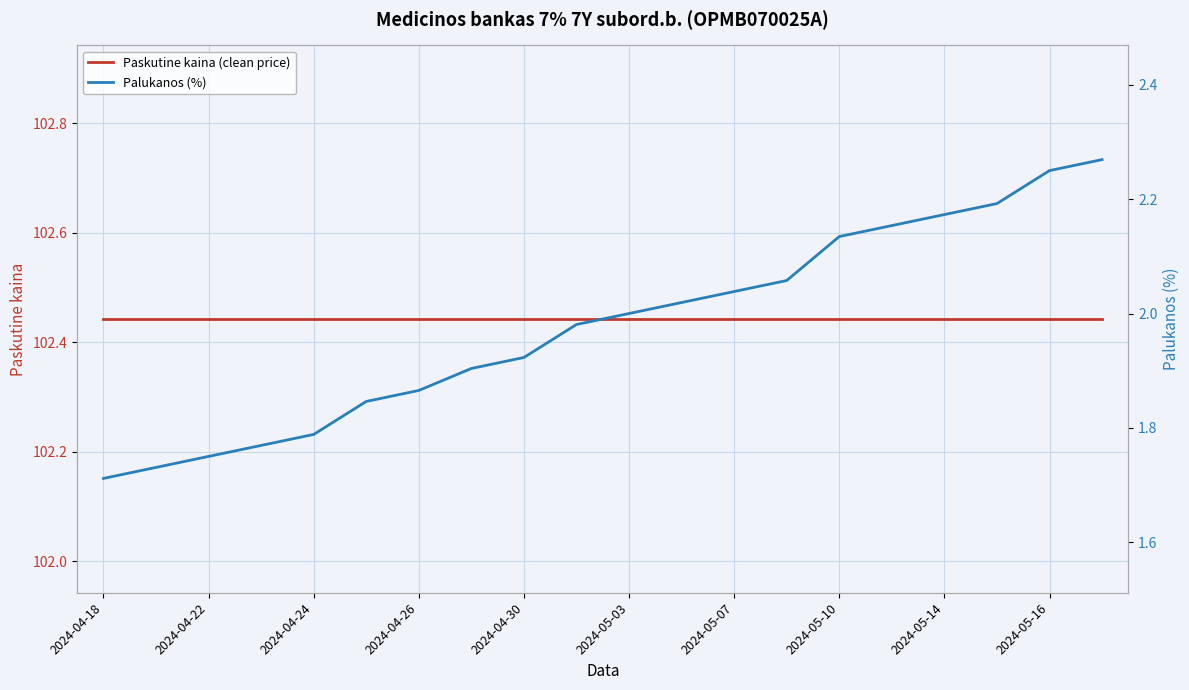

What position from the right is 13?

7